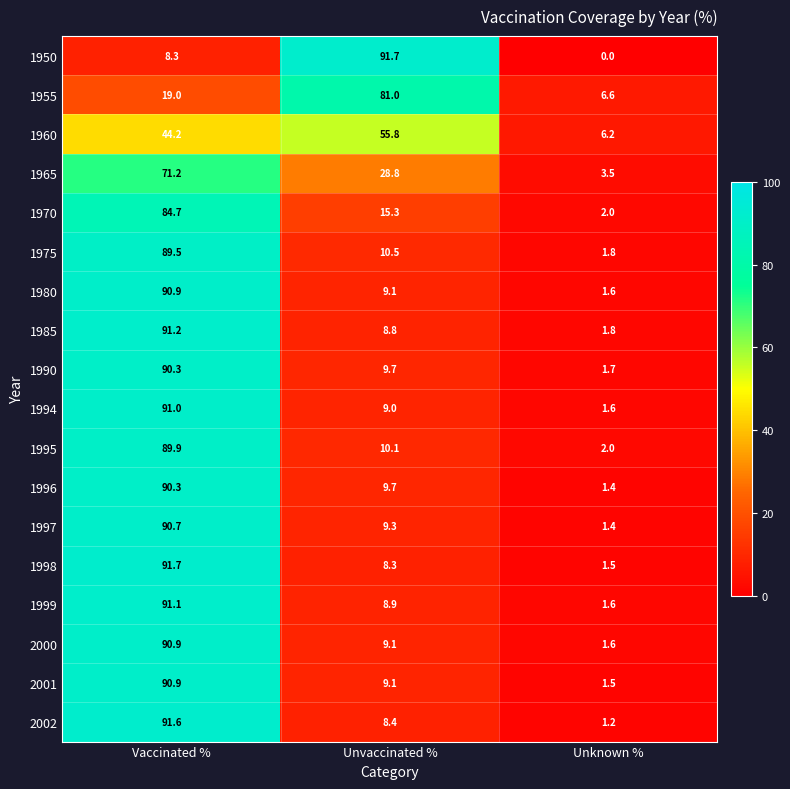

At which label is 1965 closest to 37?

Unvaccinated %